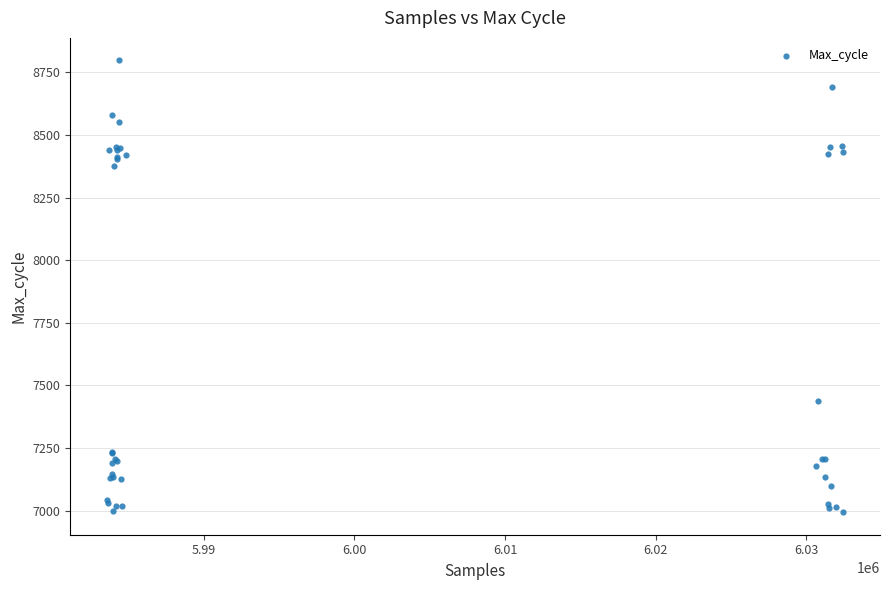

What Y value in the scatter plot is closest to 7896?

7436